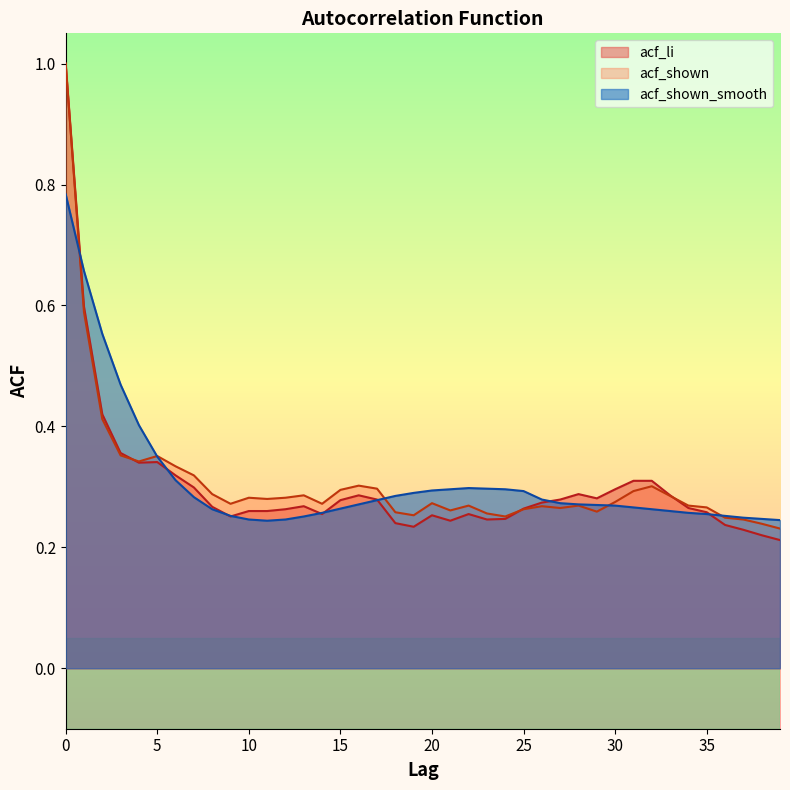

Which series changed the most between 11 and 14?

acf_shown_smooth